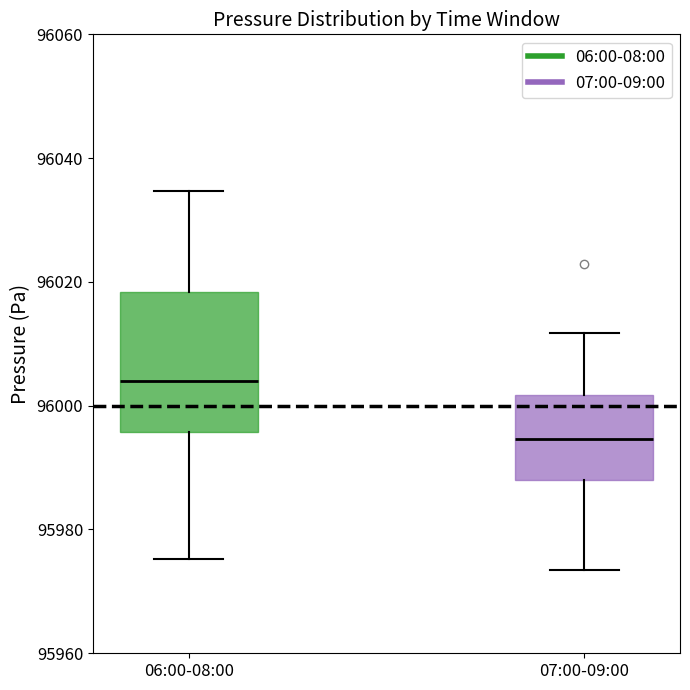

Where does the upper whisker of the box for 06:00-08:00 end on the y-axis? The values are not printed on the chart, so give them approximately, as read against the axis.

96034